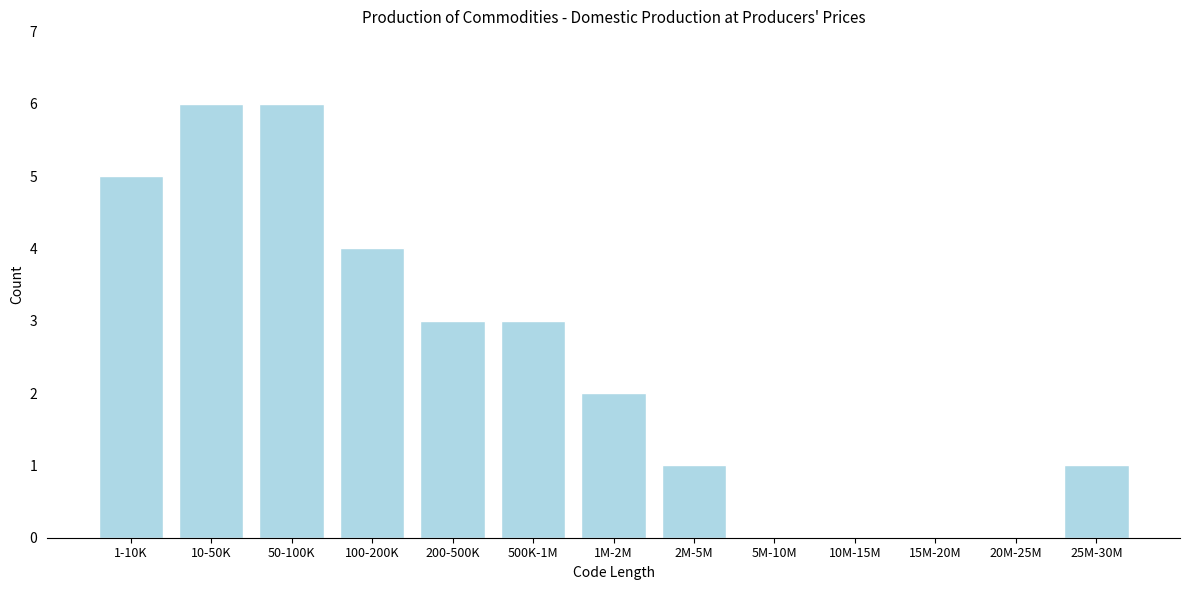

Reading left to right, transcribe all the data shown in this chart.

1-10K=5	10-50K=6	50-100K=6	100-200K=4	200-500K=3	500K-1M=3	1M-2M=2	2M-5M=1	5M-10M=0	10M-15M=0	15M-20M=0	20M-25M=0	25M-30M=1